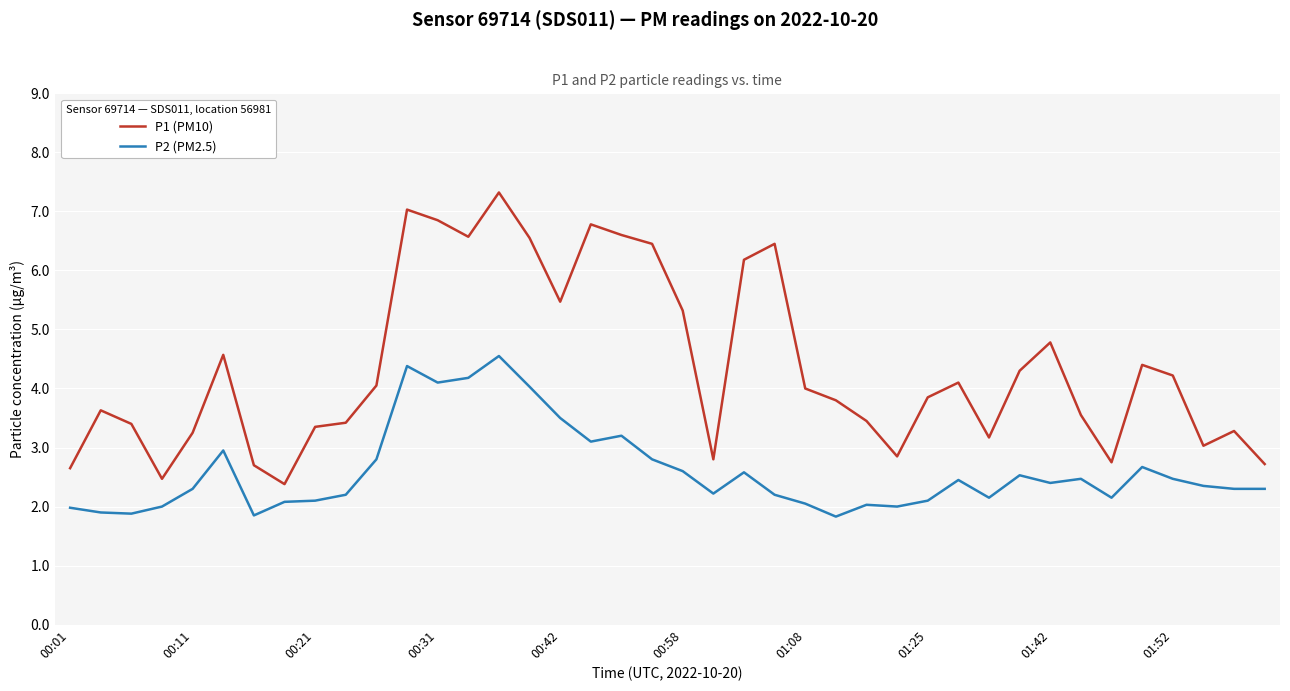

List the series in order of their peak value, lowest first.

P2 (PM2.5), P1 (PM10)